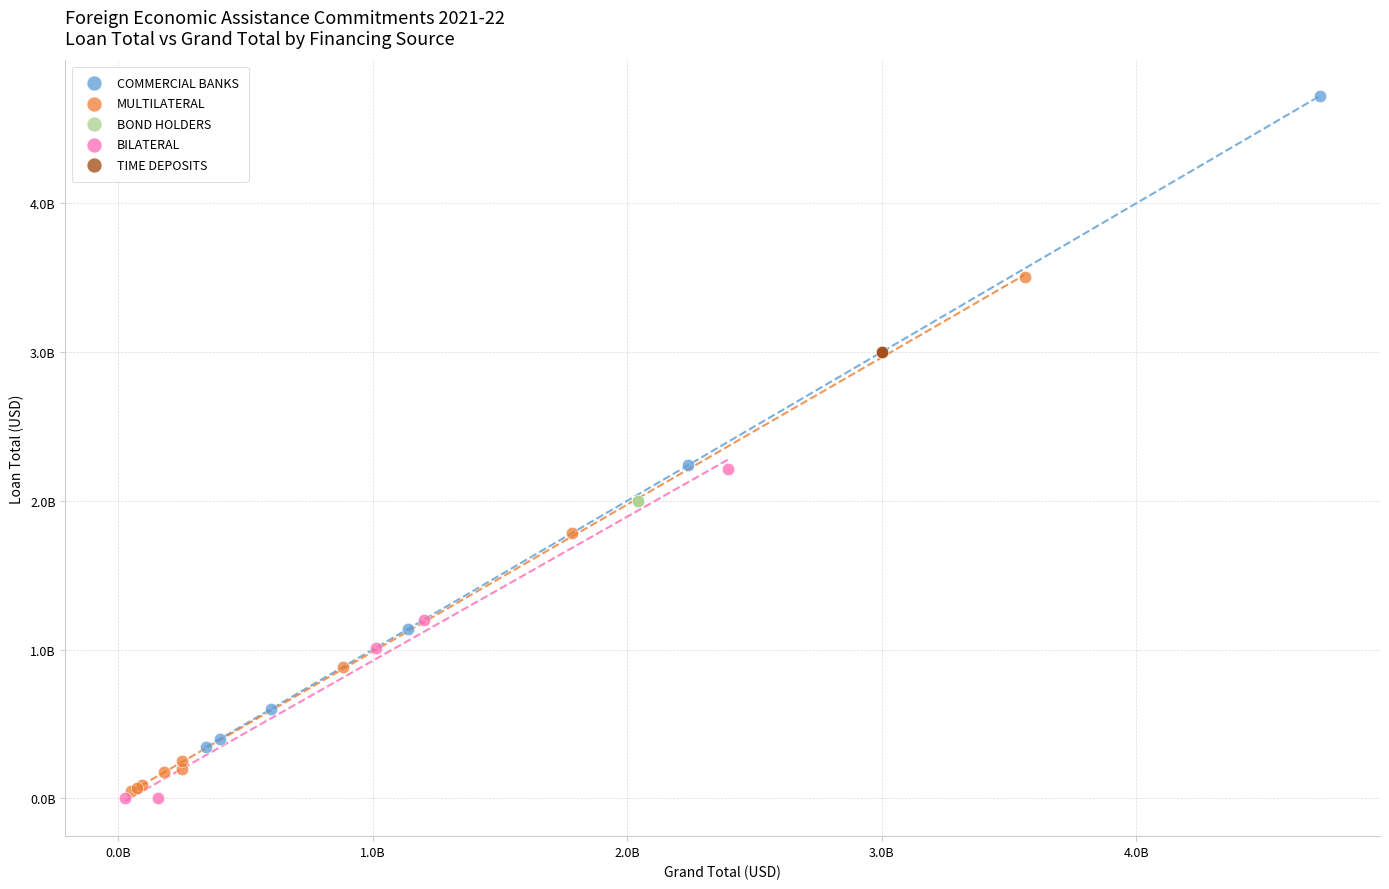

What are all the series names shown in the legend?

COMMERCIAL BANKS, MULTILATERAL, BOND HOLDERS, BILATERAL, TIME DEPOSITS